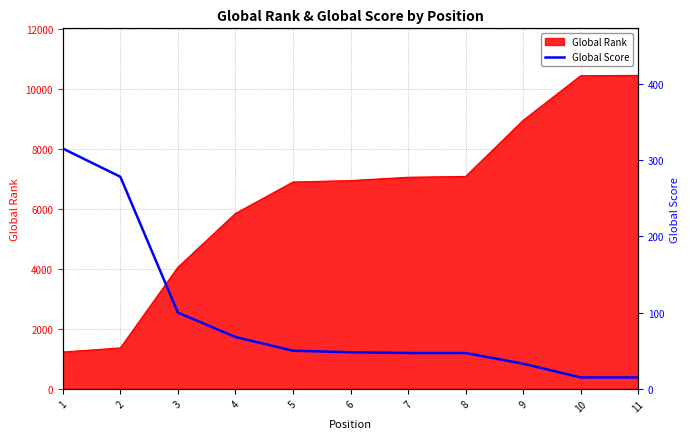

How many lines are shown in the chart?

1